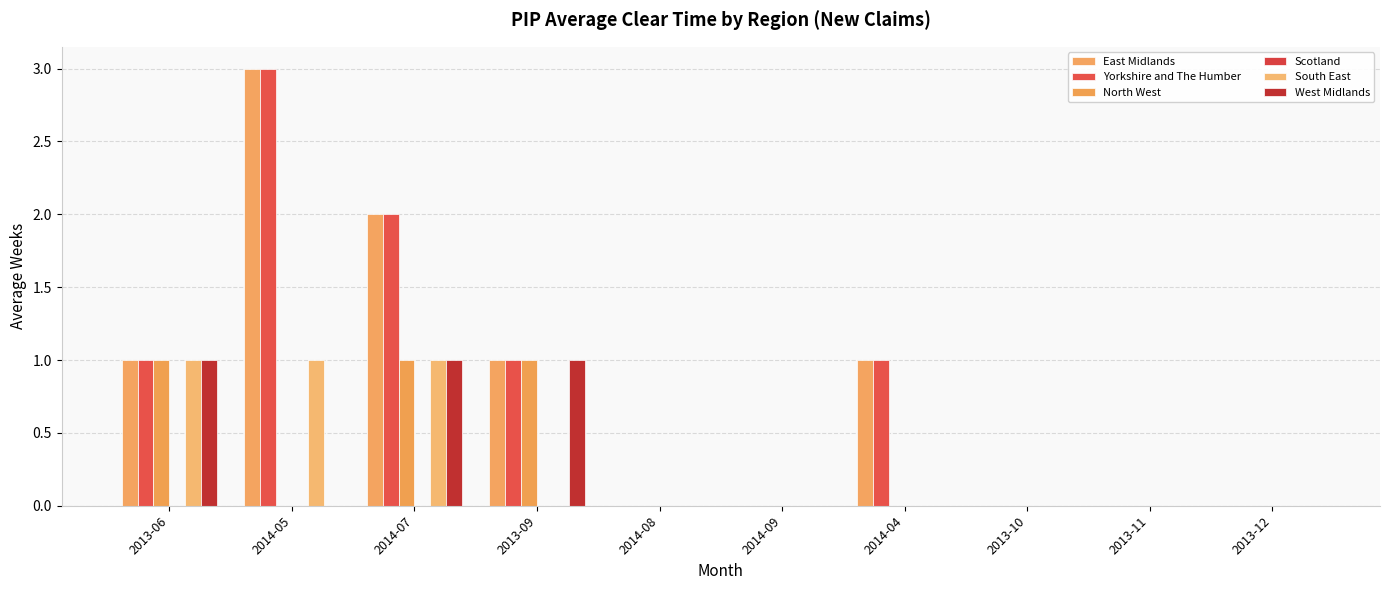

What position from the left is 2014-07?

3